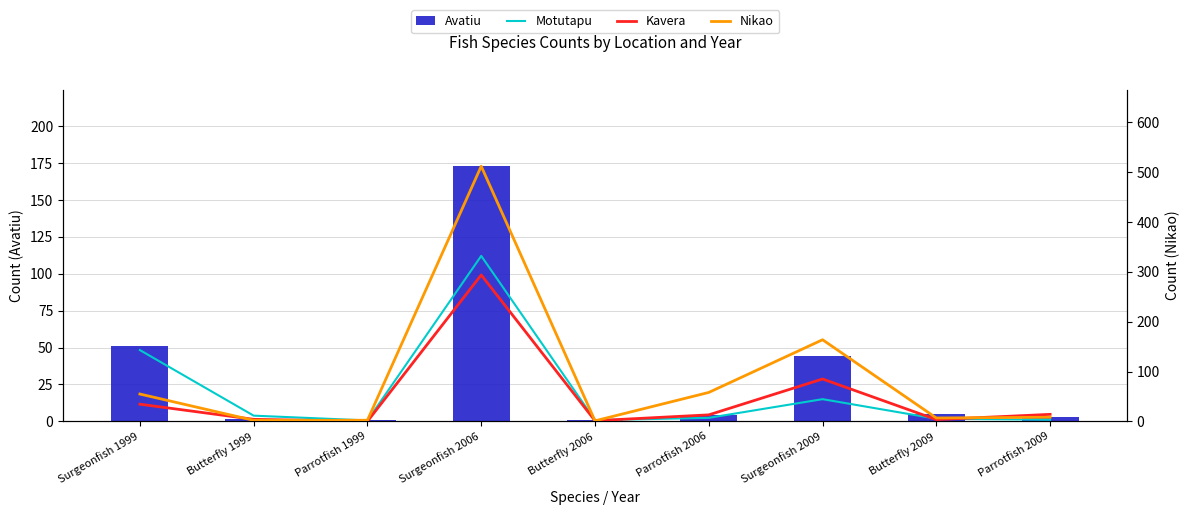

What is the difference between the Avatiu values at Surgeonfish 2009 and Surgeonfish 2006?

128.5